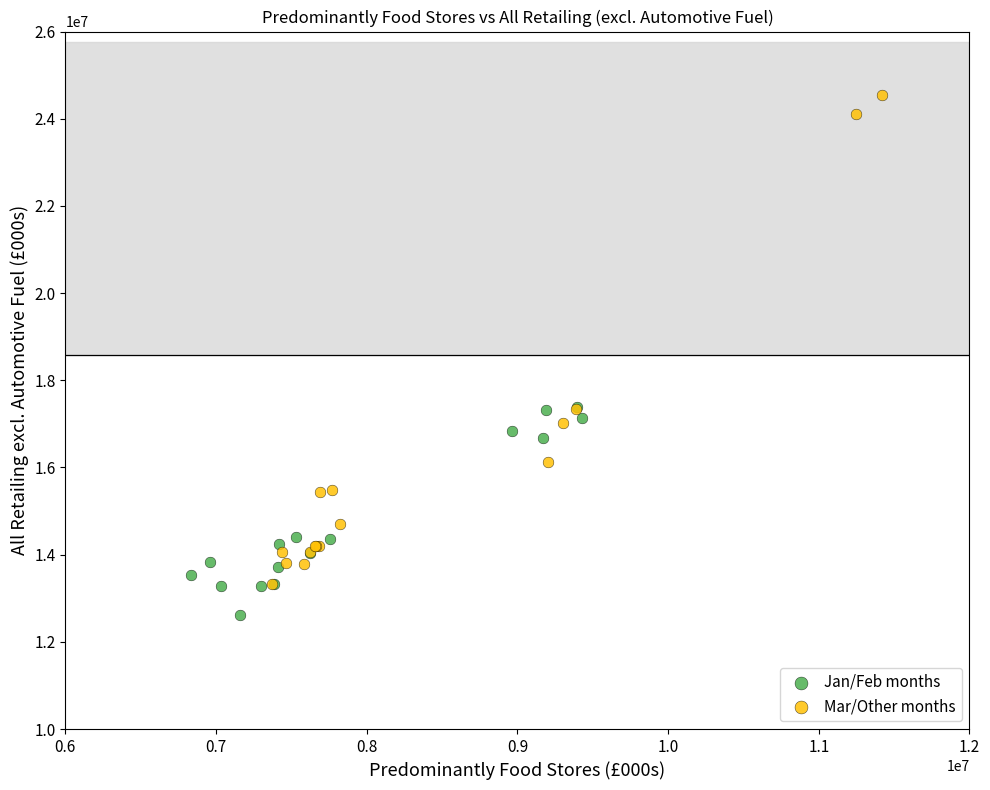

Which series has the largest Y range (max minus min)?

Mar/Other months